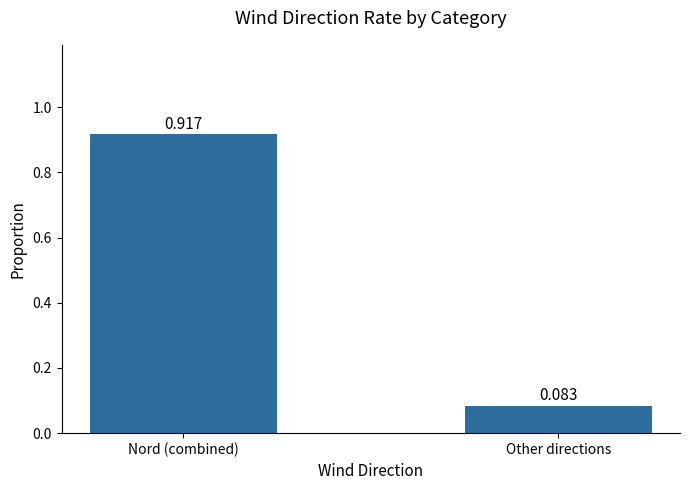

Does the chart contain any negative values?

No